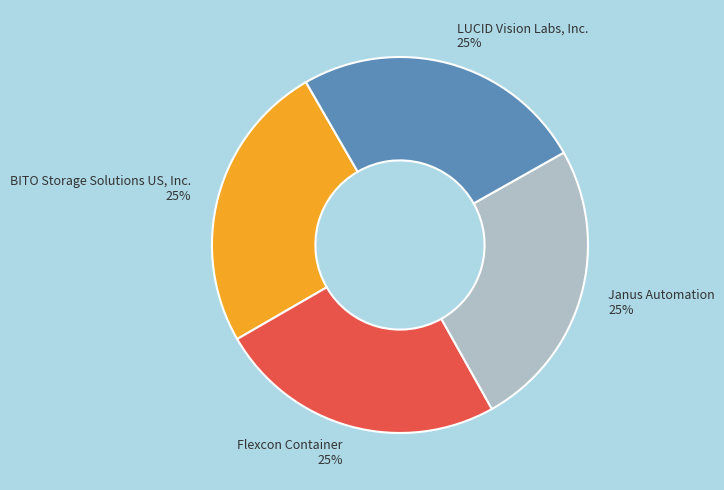

Is it true that BITO Storage Solutions US, Inc. is 13% of the pie?

False